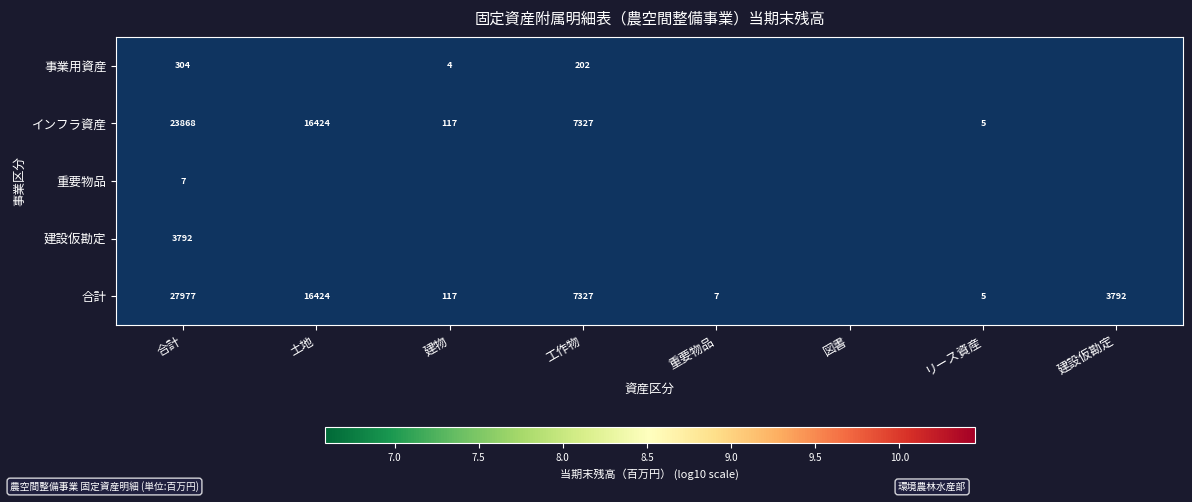

At how many categories does at least one series exceed 7?

5